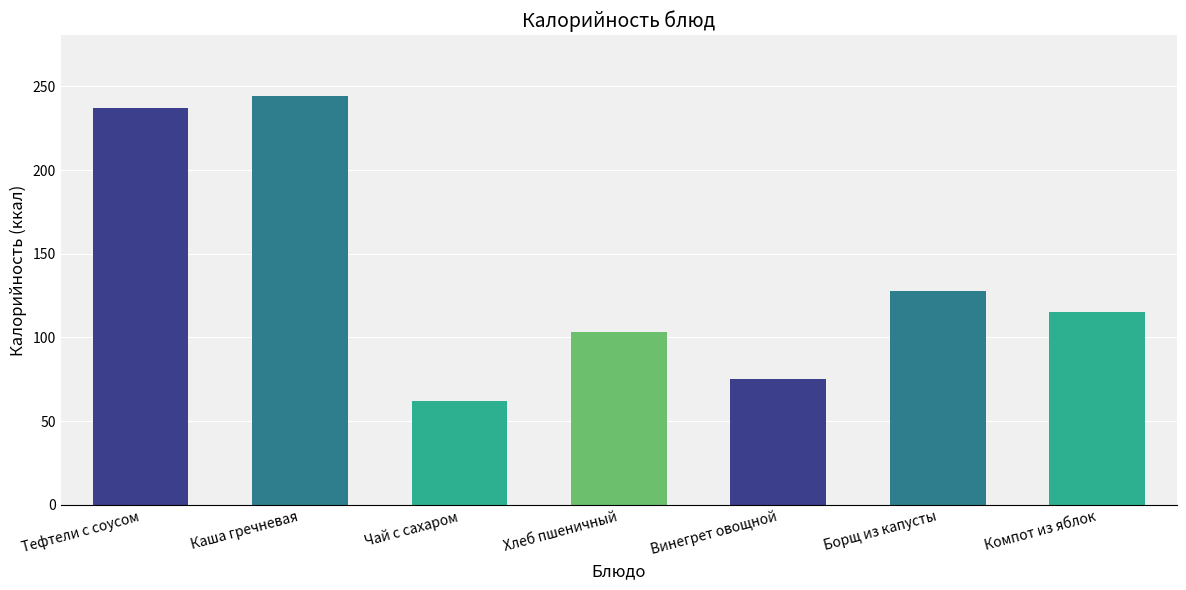

What is the change in value from Каша гречневая to Чай с сахаром?

-182